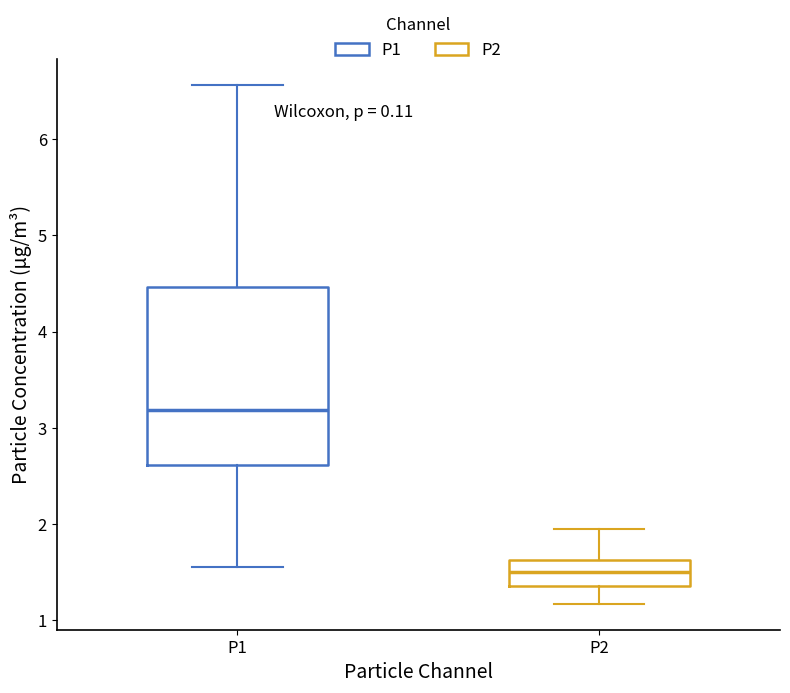

Where is the lower edge of the box for P2 on the y-axis? The values are not printed on the chart, so give them approximately, as read against the axis.

1.4